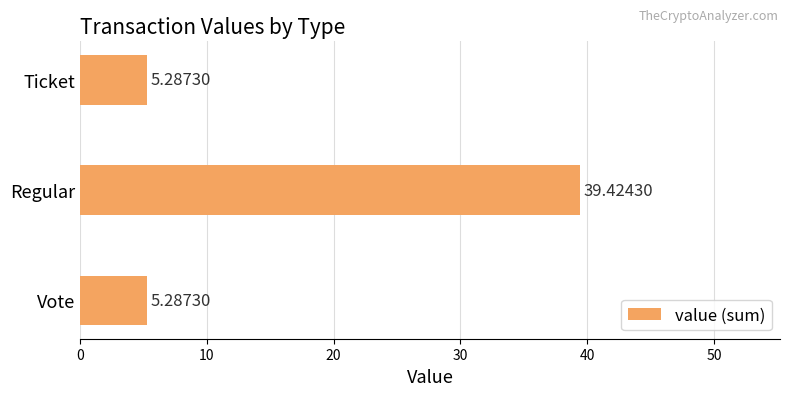

What is the change in value from Vote to Regular?

+34.1